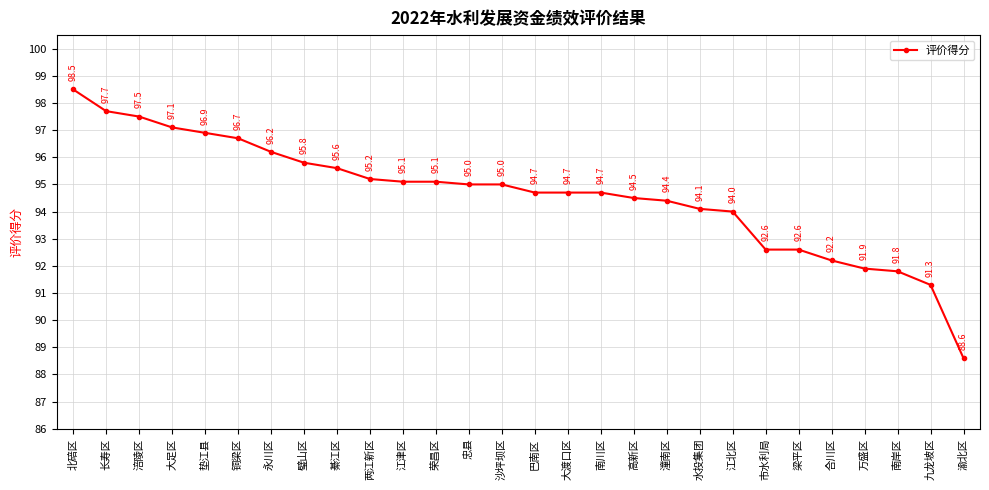

What is the change in value from 荣昌区 to 万盛区?

-3.2